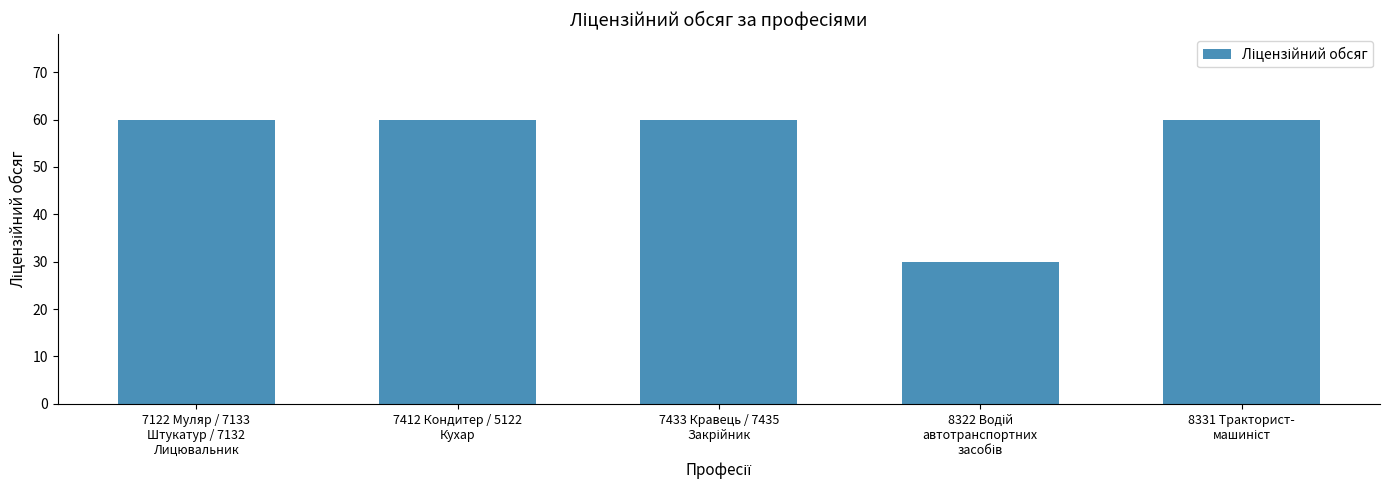

What is the difference between the maximum and minimum values?

30